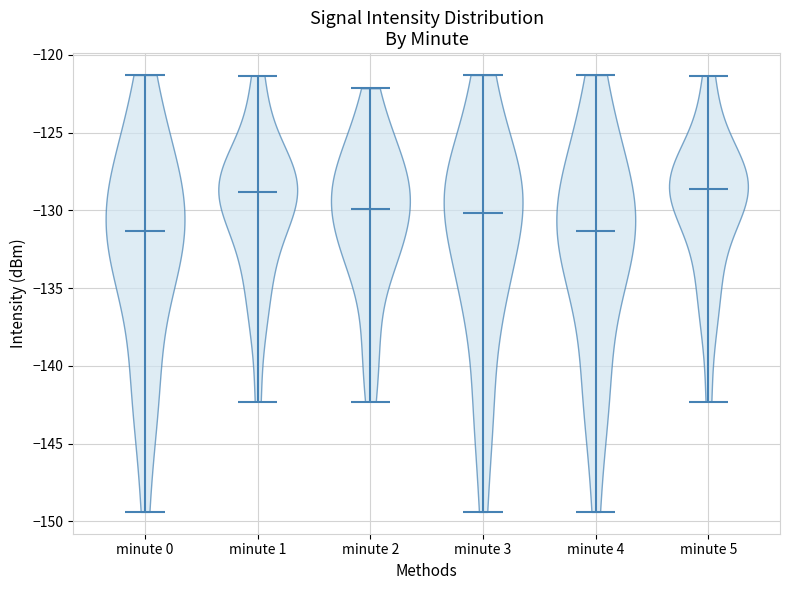

Reading left to right, read every violin against the y-axis: where its median line is, and the lowest and highest points it reaches. The values are not printed on the chart, so give them approximately, as read against the axis.

minute 0: median line -131.5, lowest point -149.5, highest point -121.5
minute 1: median line -129.0, lowest point -142.5, highest point -121.5
minute 2: median line -130.0, lowest point -142.5, highest point -122.0
minute 3: median line -130.0, lowest point -149.5, highest point -121.5
minute 4: median line -131.5, lowest point -149.5, highest point -121.5
minute 5: median line -128.5, lowest point -142.5, highest point -121.5